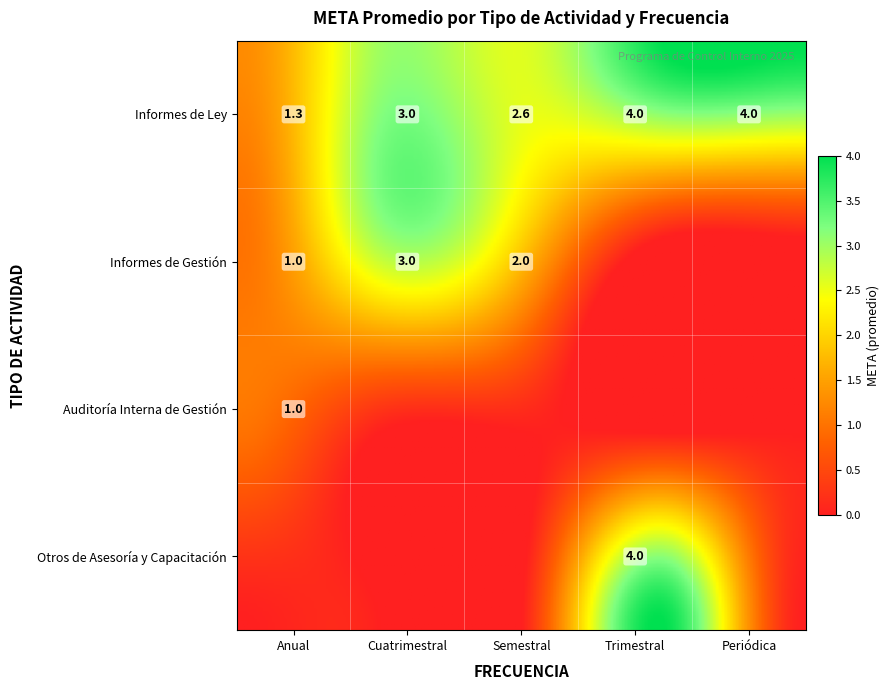

Which category has the lowest value in the Otros de Asesoría y Capacitación series?

Anual